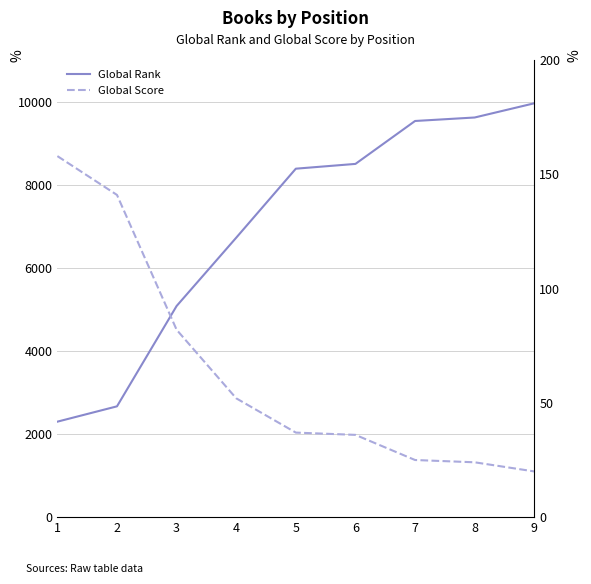

What is the value of the Global Score point at the 9th from the left?

20